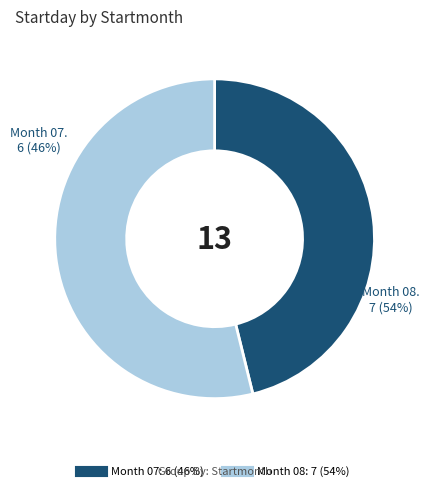

What is the change in value from 07 to 08?

+1